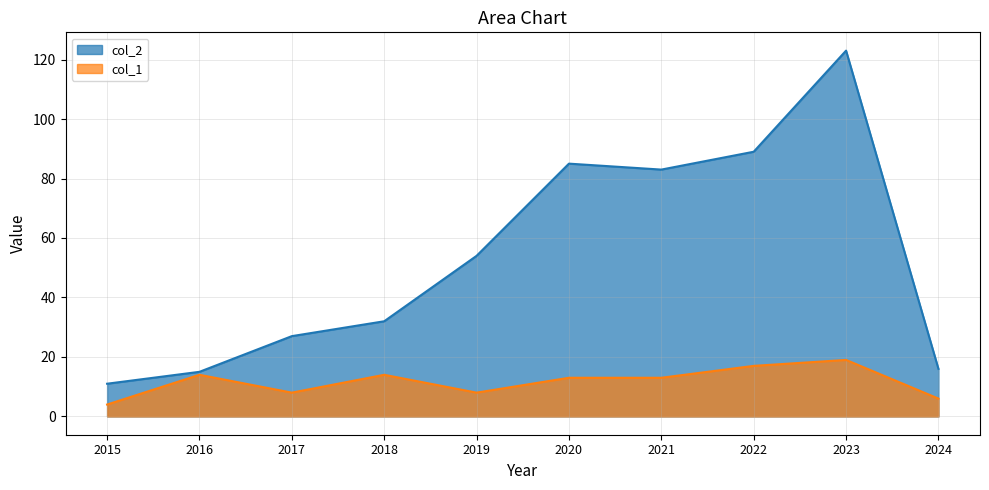

True or false: col_2 has more than 2 interior local peaks.

False